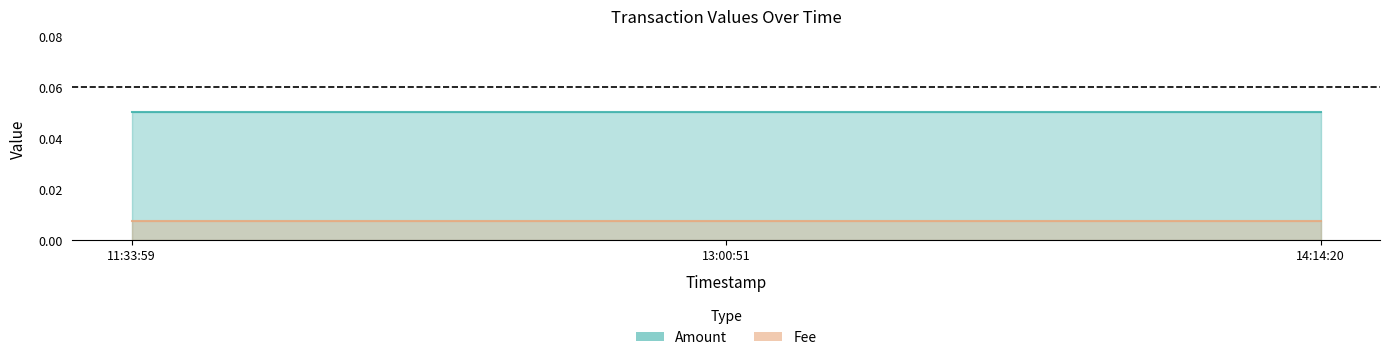

What is the label of the 2nd point from the right?

13:00:51